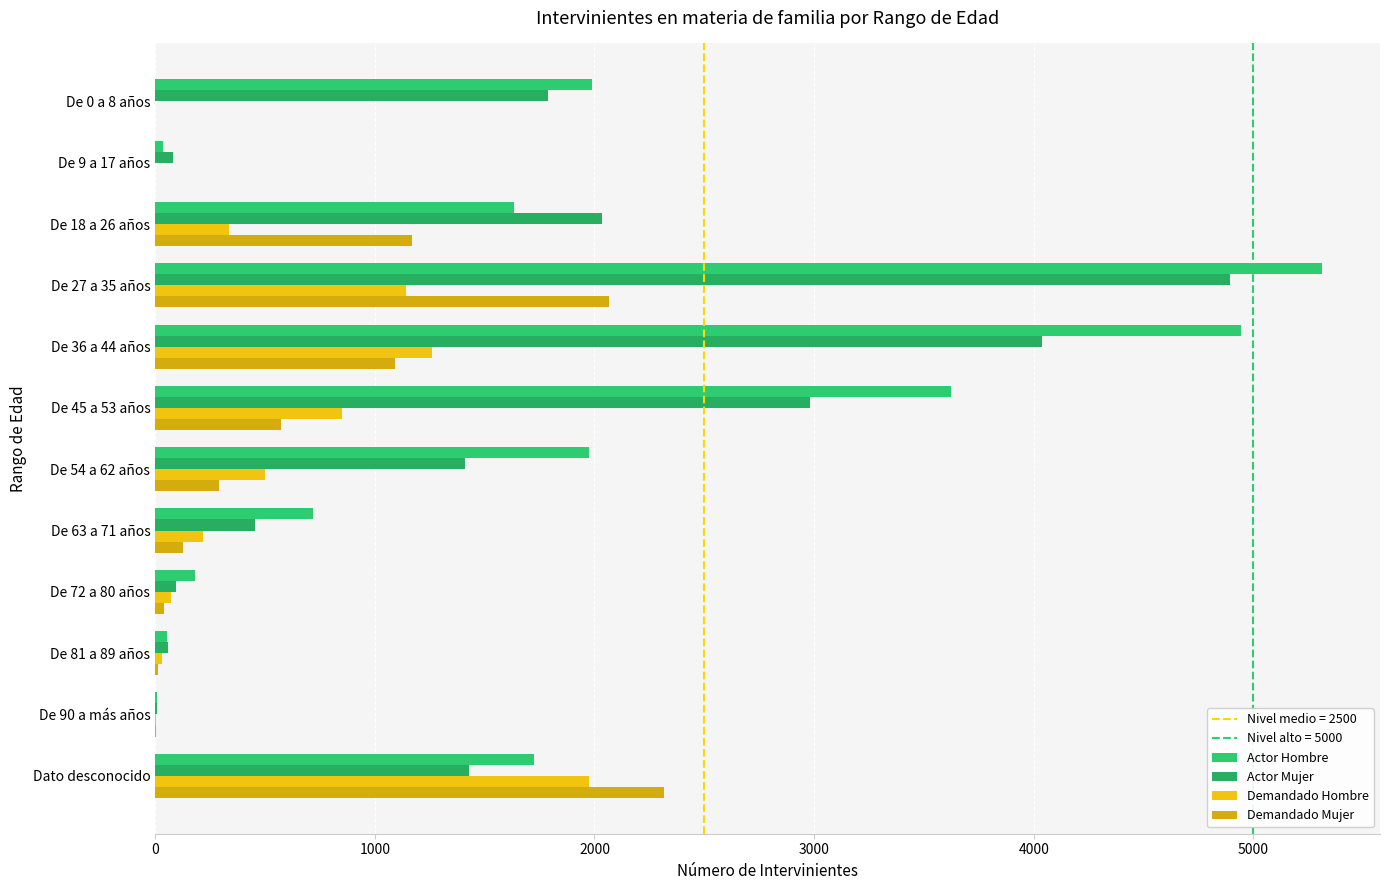

How many distinct data groups are displayed?

4